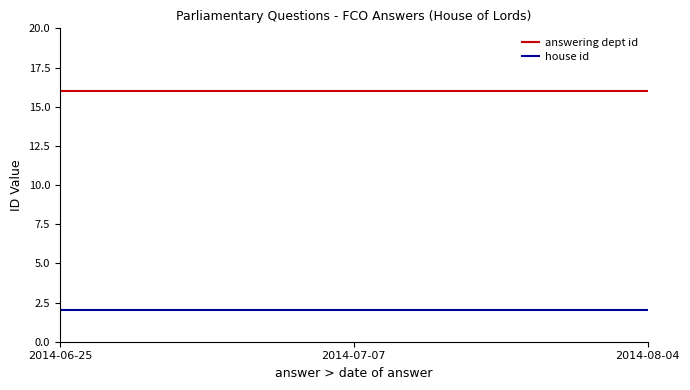

What is the spread (max minus min) of values at 2014-07-07?

14